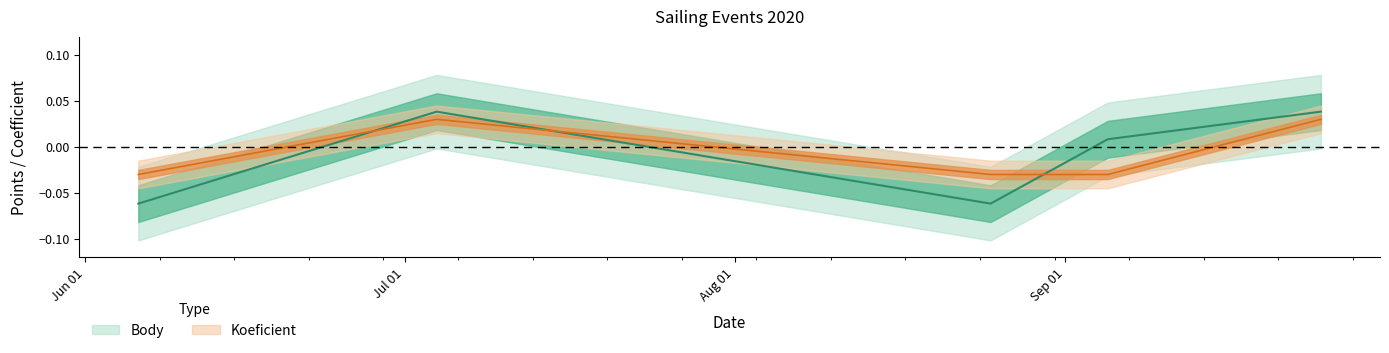

Which label corresponds to the smallest value in the chart?

2020-06-06